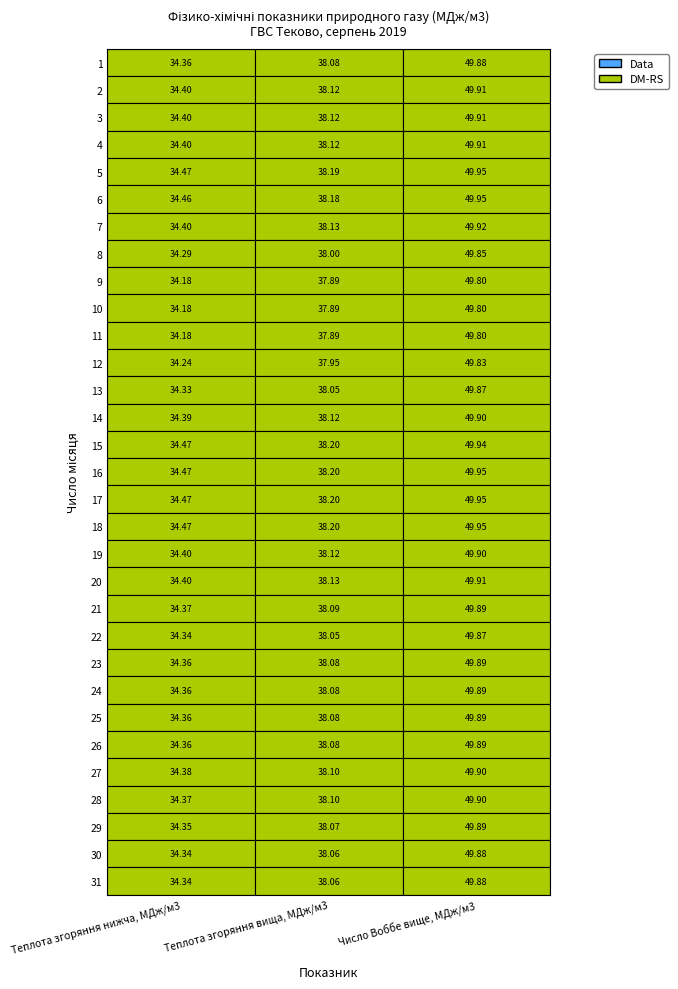

Is it true that 5 equals 67.9 at 1?

False